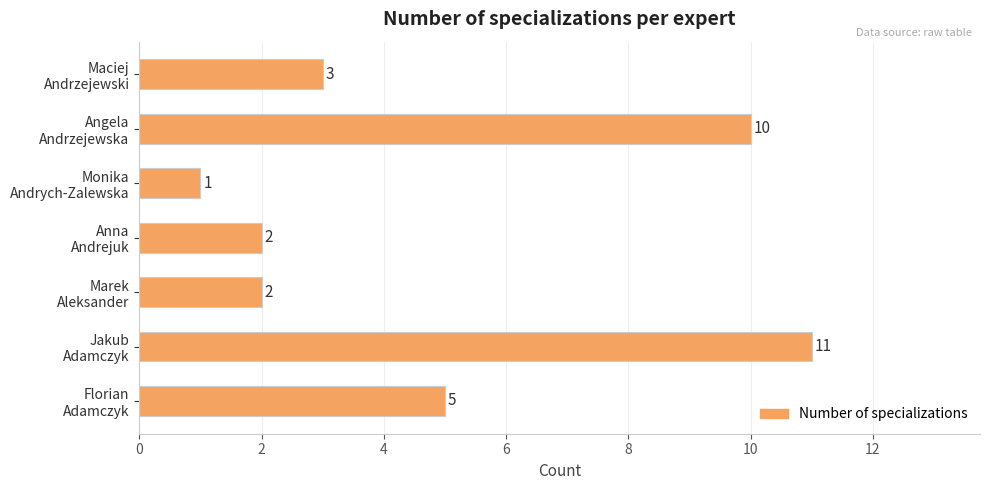

What is the greatest value displayed?

11